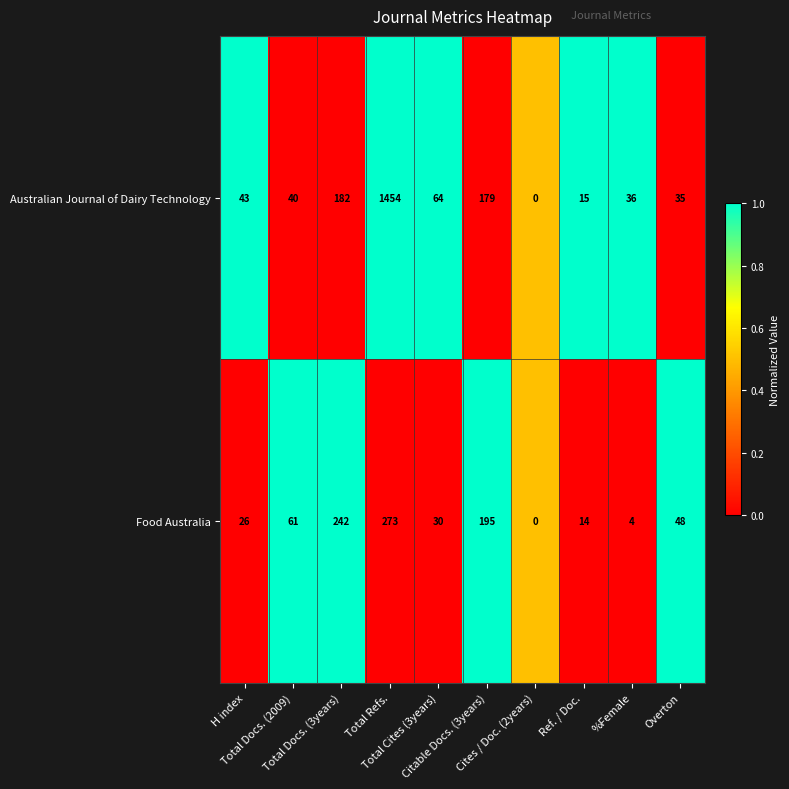

Which series has the largest total across all categories?

Australian Journal of Dairy Technology